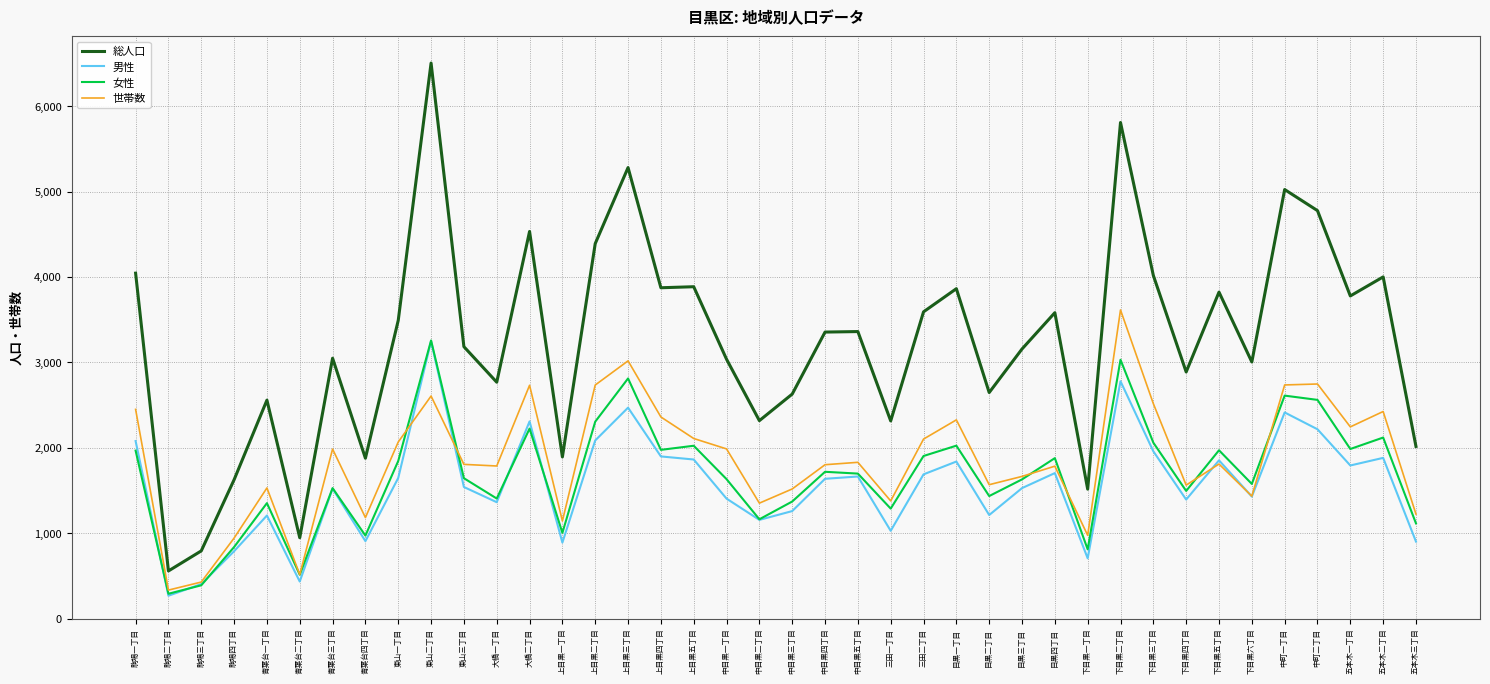

What position from the left is 大橋二丁目?

13